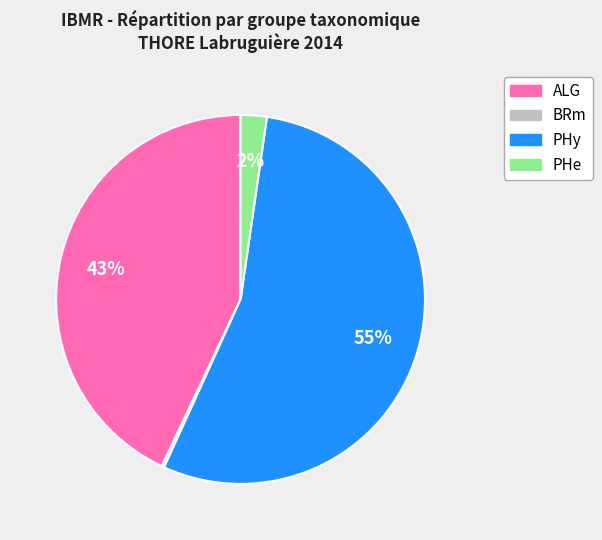

To the nearest percent, what is the average slice percentage?

25%